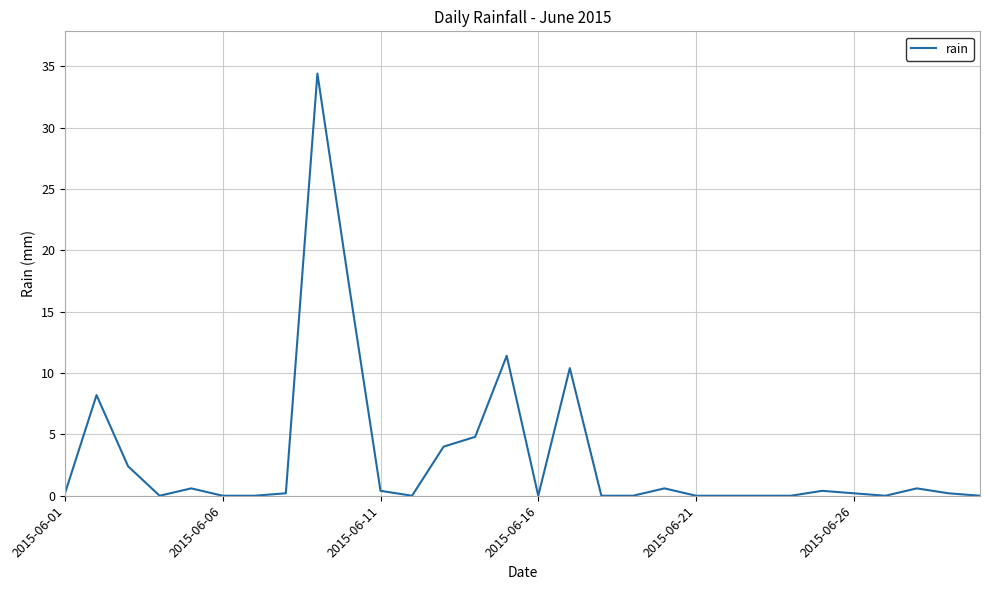

What is the maximum value shown in the chart?

34.4